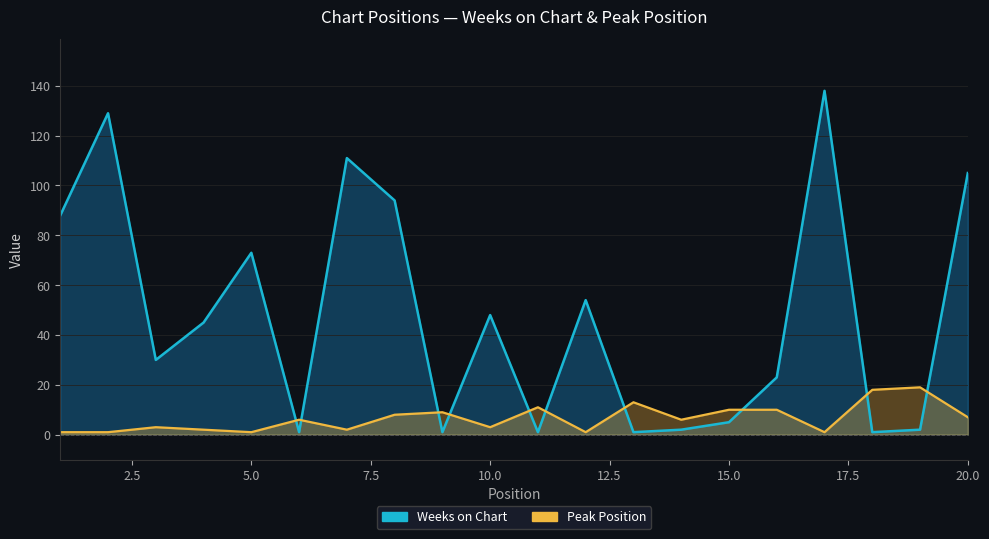

What is the difference between the second highest and minimum values in the Weeks on Chart series?

128